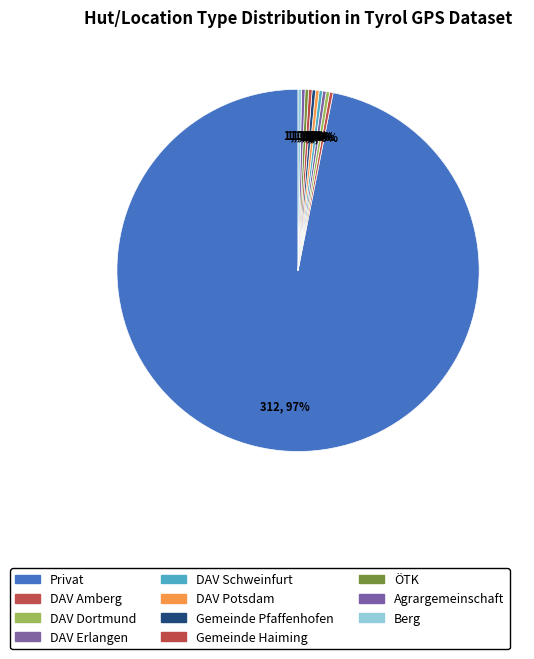

Which slice is the largest?

Hütte: Privat